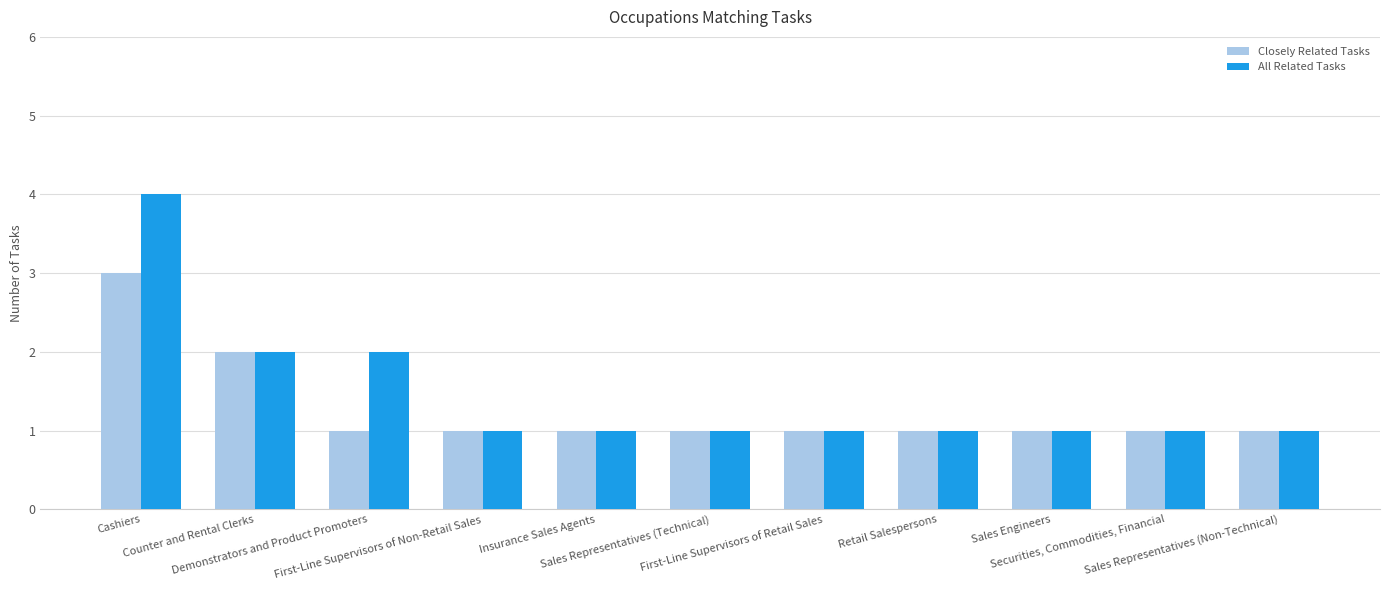

Which series has the widest spread of values?

All Related Tasks